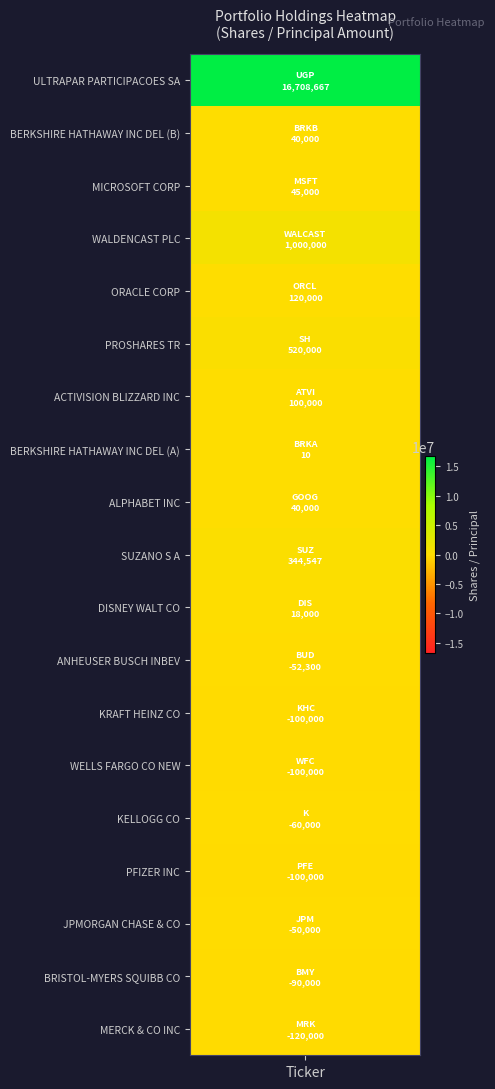

Is it true that the value at values is 26180743?

False